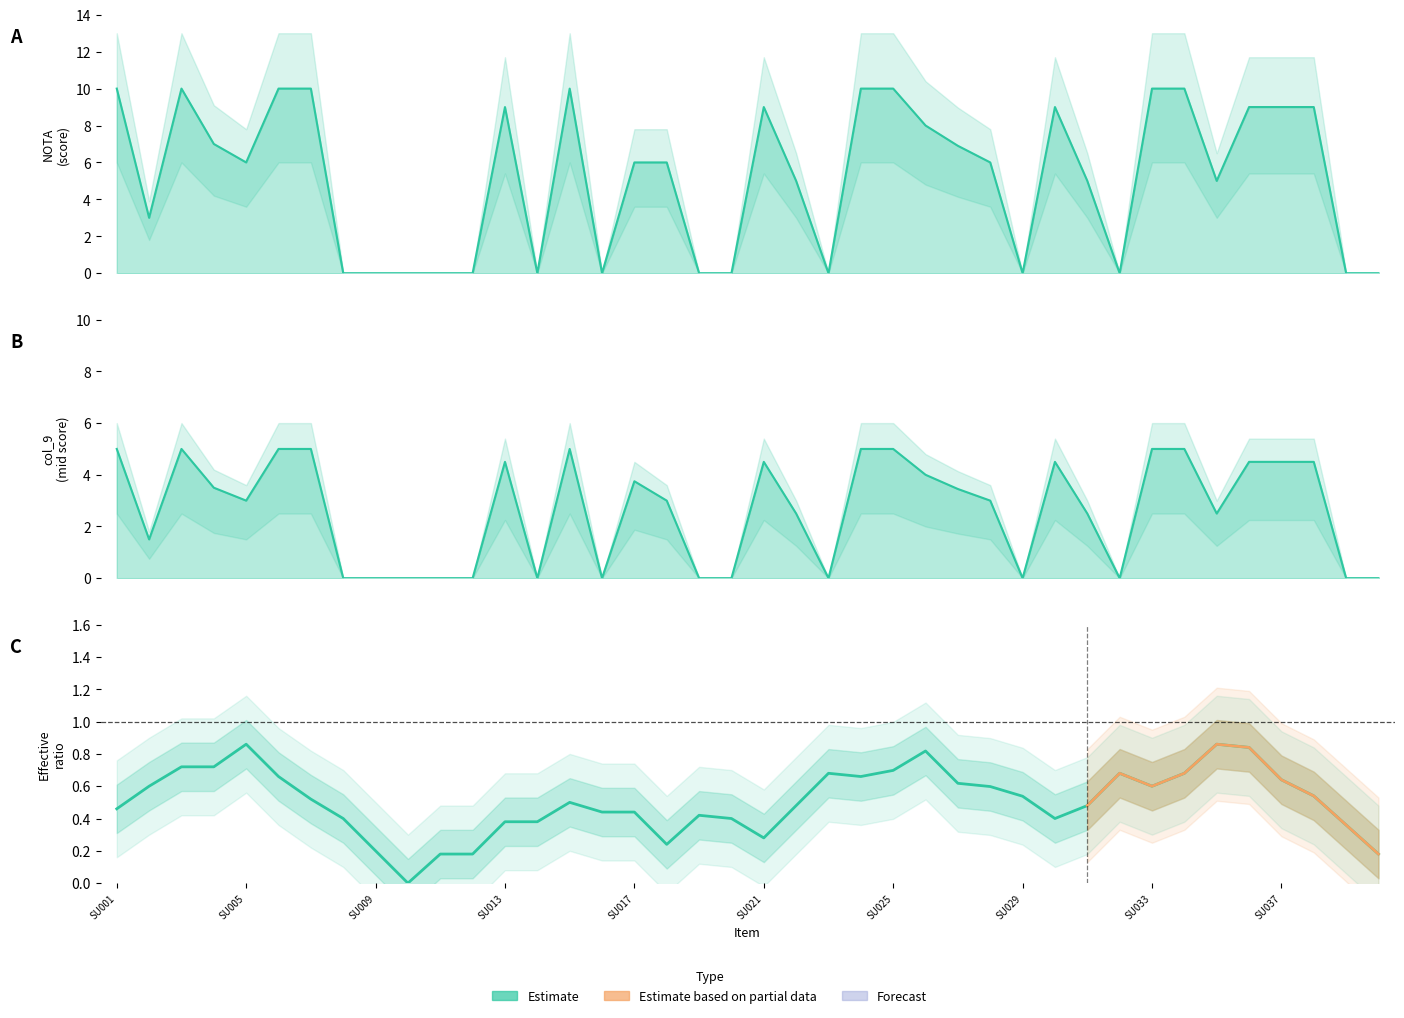

What is the total value across all series at SU036?

13.5